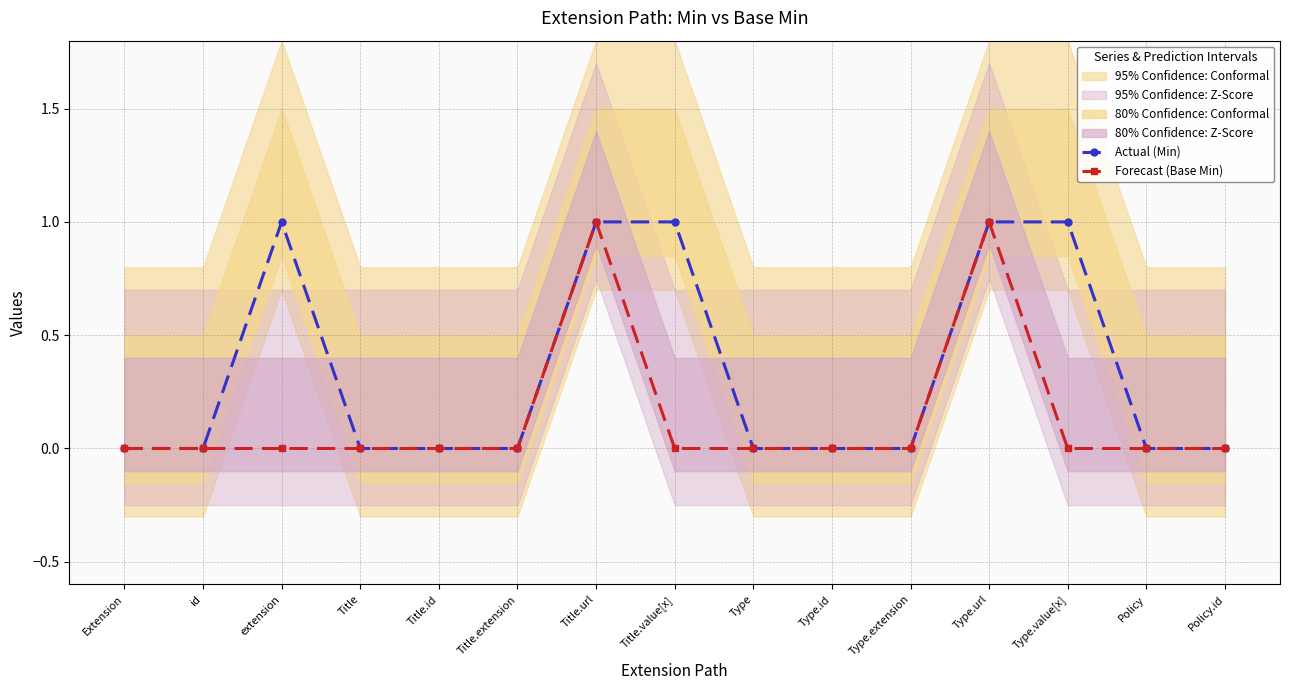

The value of Actual (Min) at Title is 0. True or false?

True